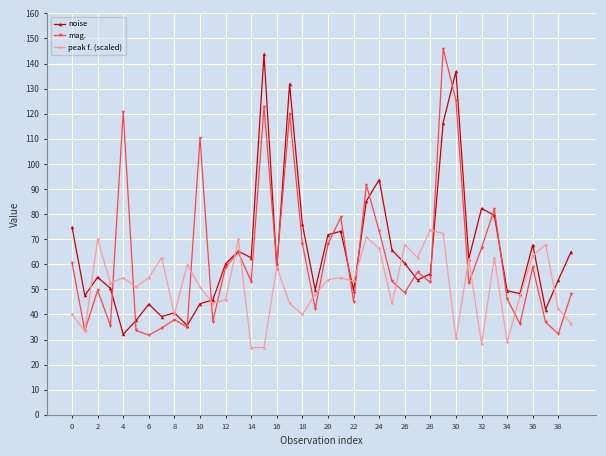

True or false: noise has more than 1 points higher than both neighbors.

True